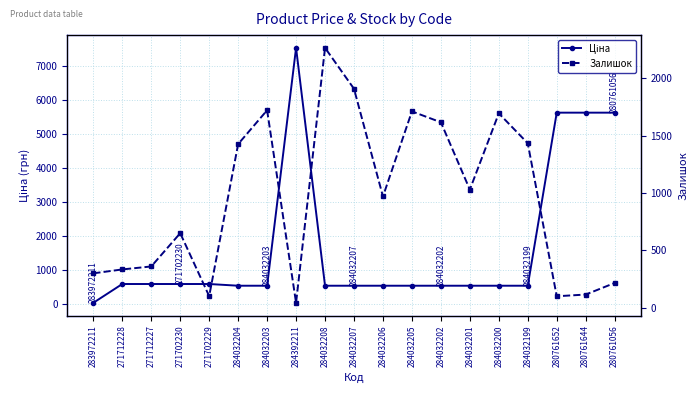

What is the value of the Залишок point at the 3rd from the left?

359.0